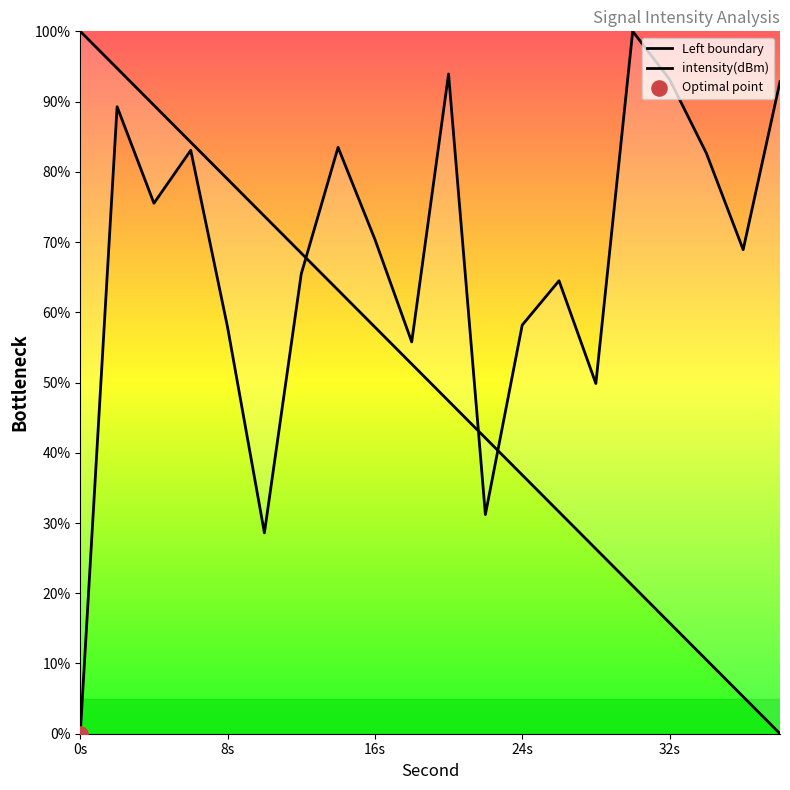

Which series has the widest spread of Y values?

Left boundary